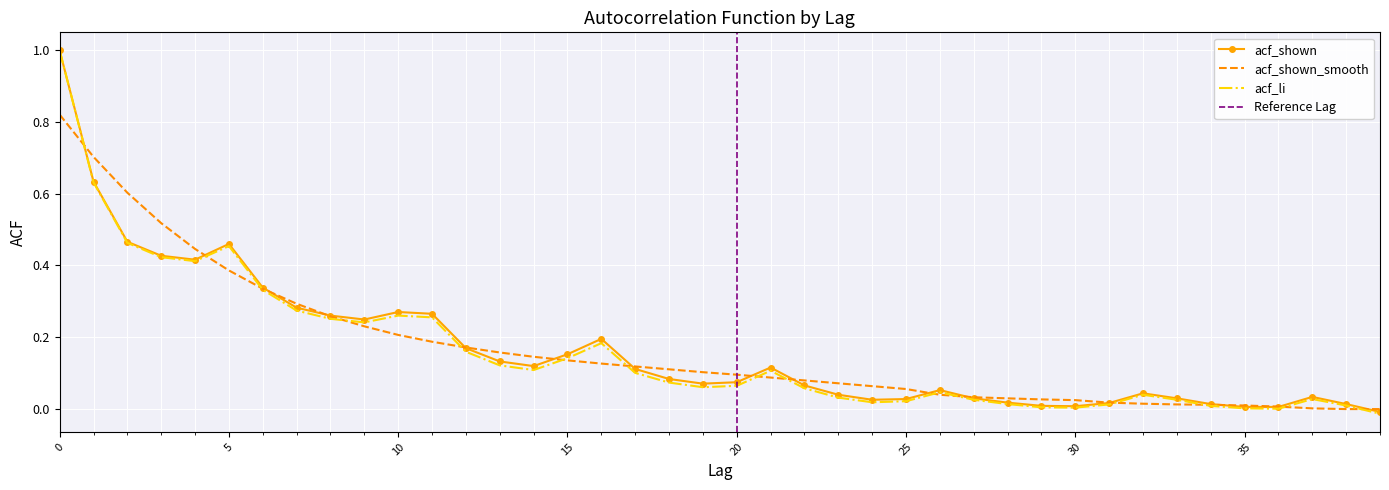

Where is acf_shown nearest to the value 0?

35